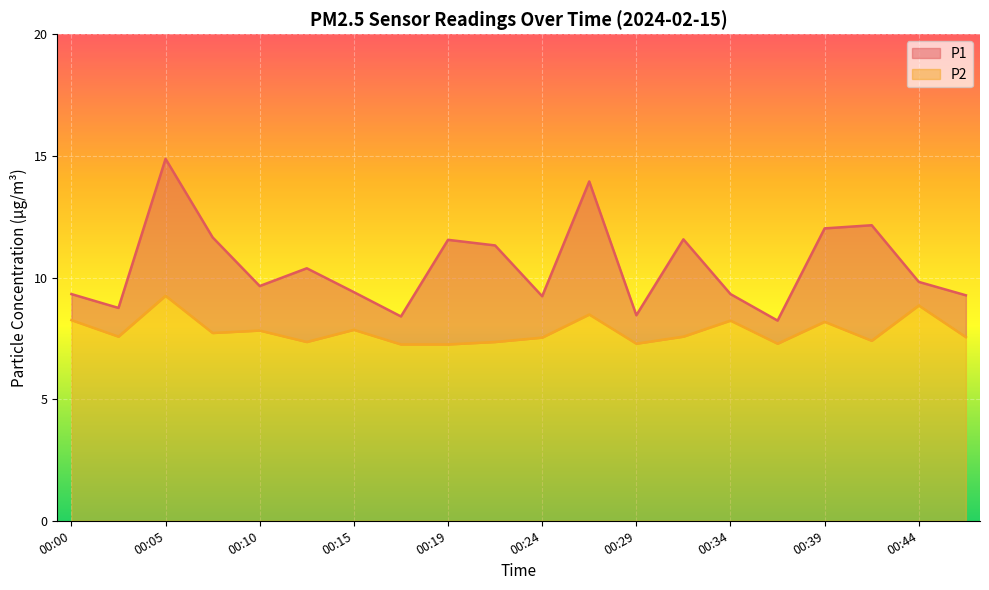

What is the lowest value of the P1 series?

8.2